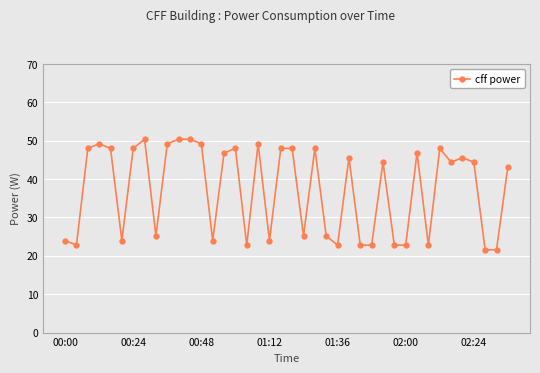

Reading right to left, extract all data points from this chart.

43.2	21.6	21.6	44.4	45.6	44.4	48.0	22.8	46.8	22.8	22.8	44.4	22.8	22.8	45.6	22.8	25.2	48.0	25.2	48.0	48.0	24.0	49.2	22.8	48.0	46.8	24.0	49.2	50.4	50.4	49.2	25.2	50.4	48.0	24.0	48.0	49.2	48.0	22.8	24.0